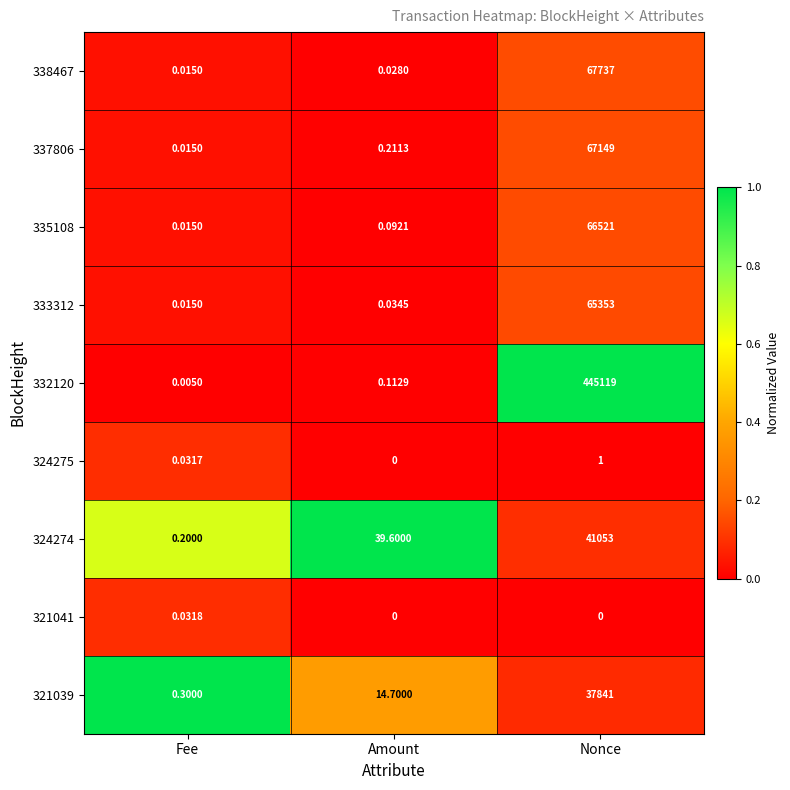

How many distinct data groups are displayed?

9